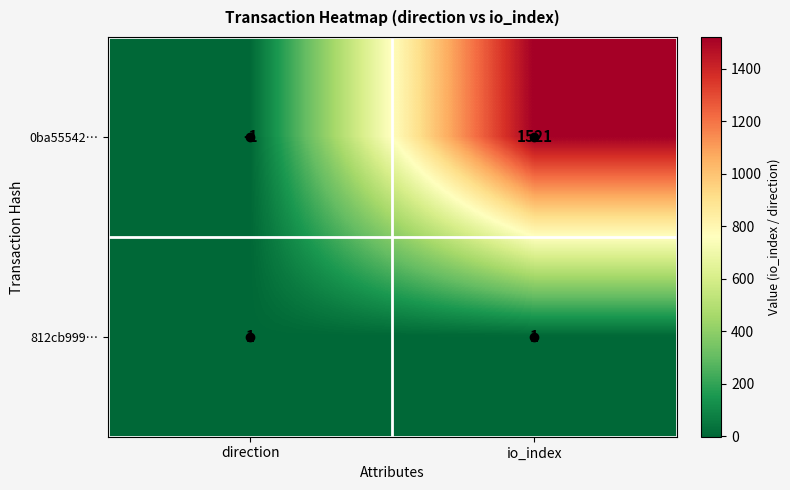

The 0ba55542… series shows -1 at direction. True or false?

True